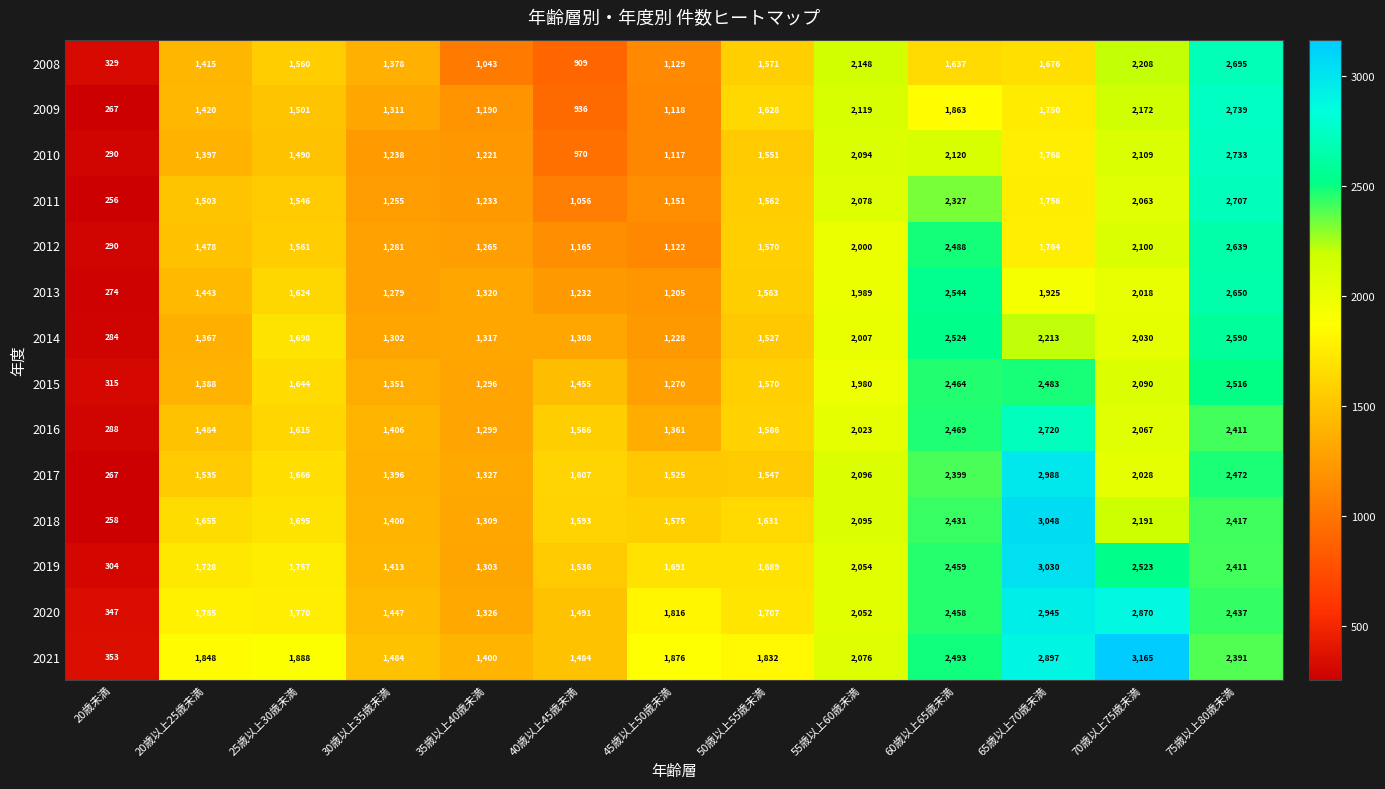

Between 45歳以上50歳未満 and 50歳以上55歳未満, which series saw the biggest shift?

2009